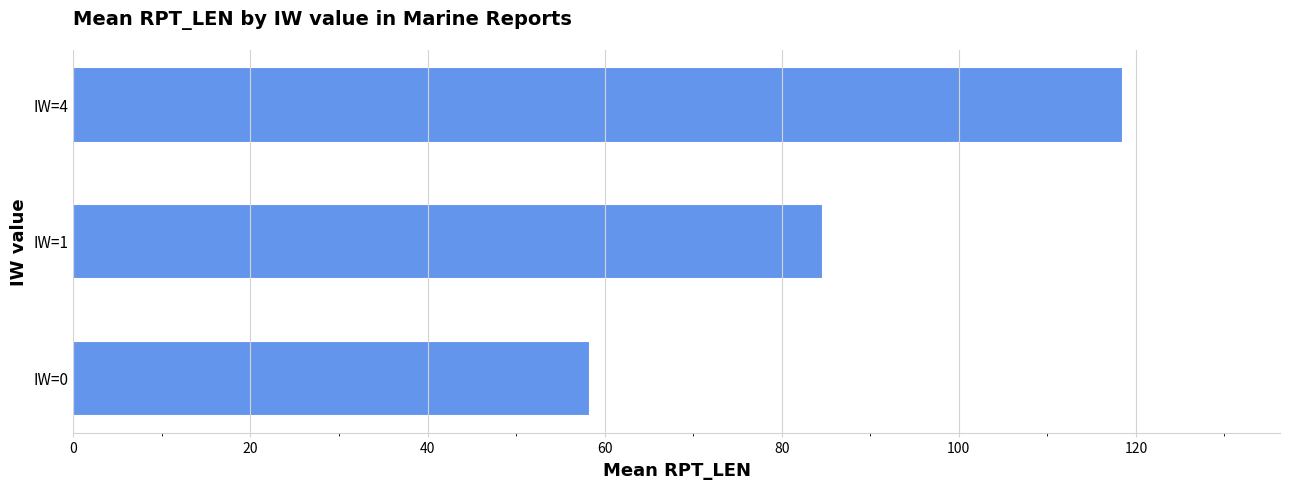

Is it true that the value at IW=4 is 118.5?

True